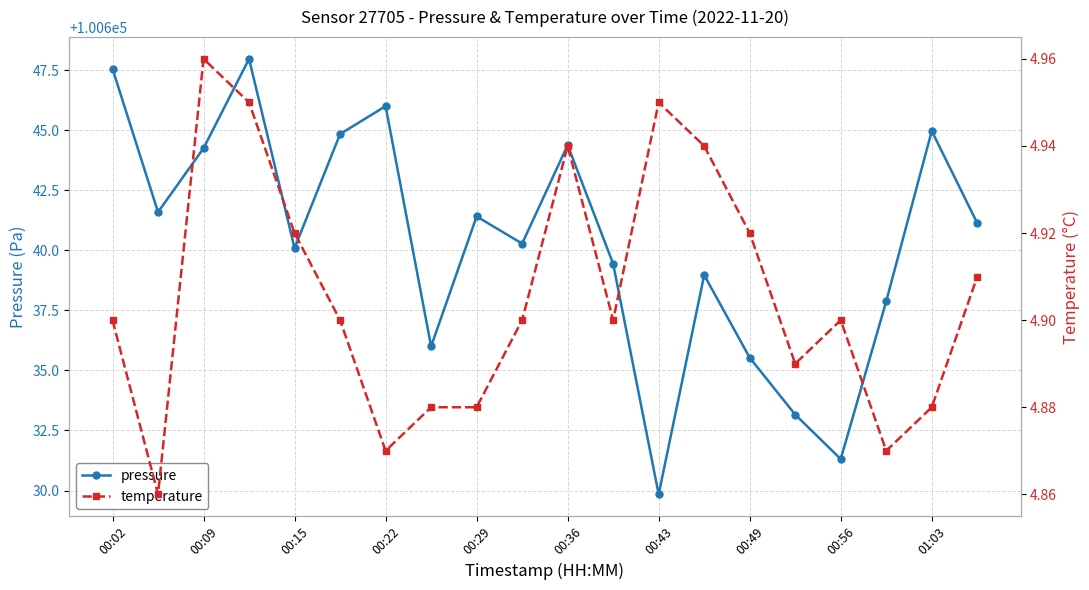

Rank the series by their average value, from lowest to highest.

temperature, pressure